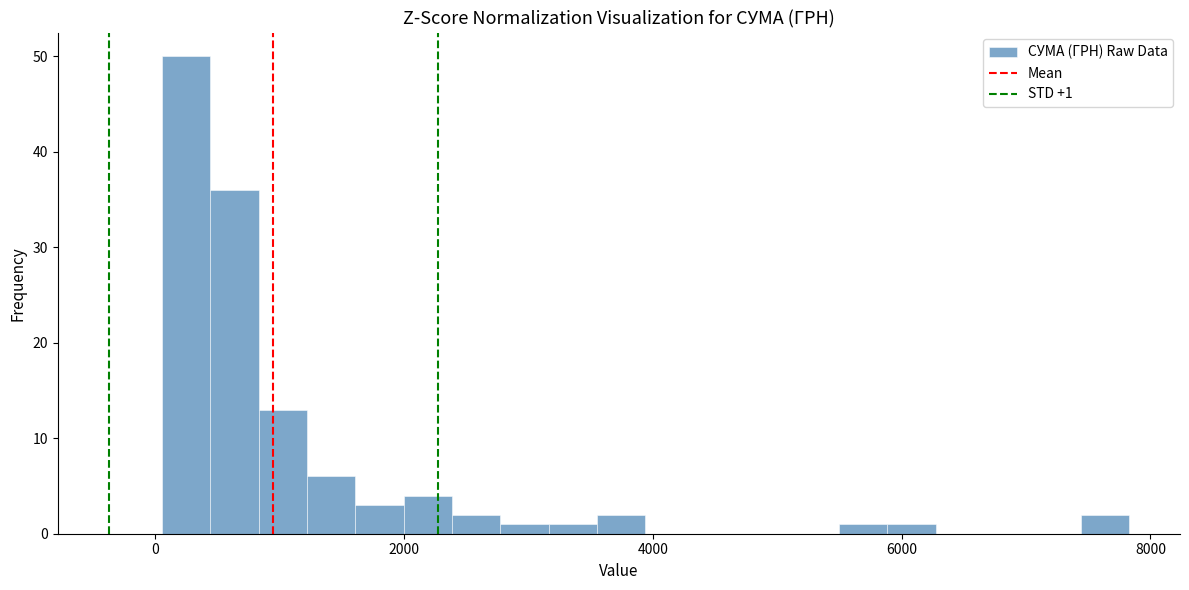

Read against the x-axis, roughly where is the centre of the tallest bar?

200